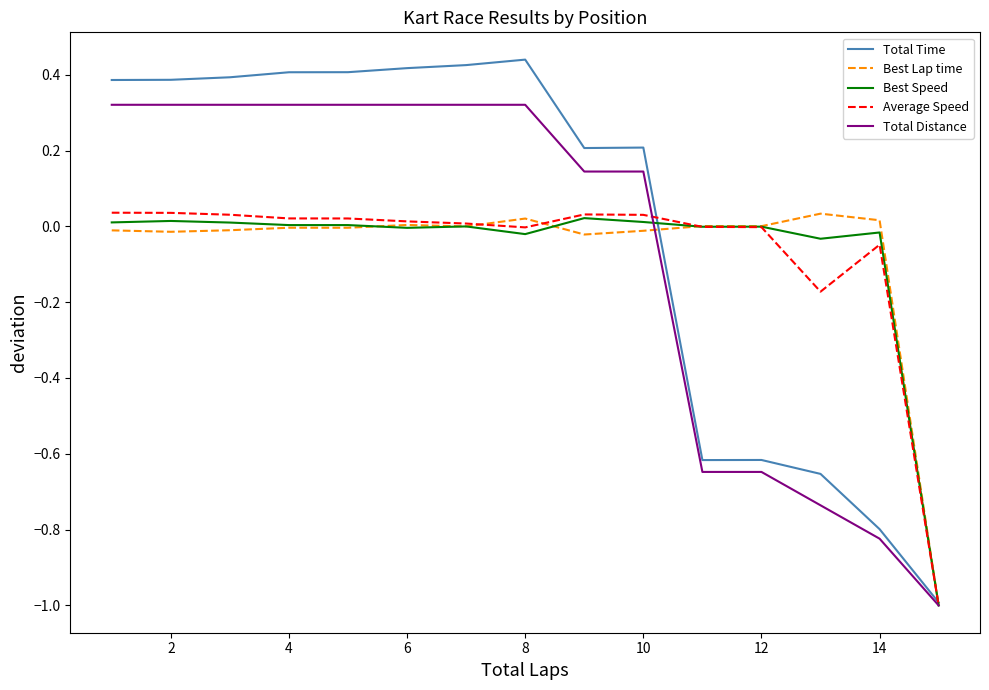

Which series has the largest range (max minus min)?

Total Time